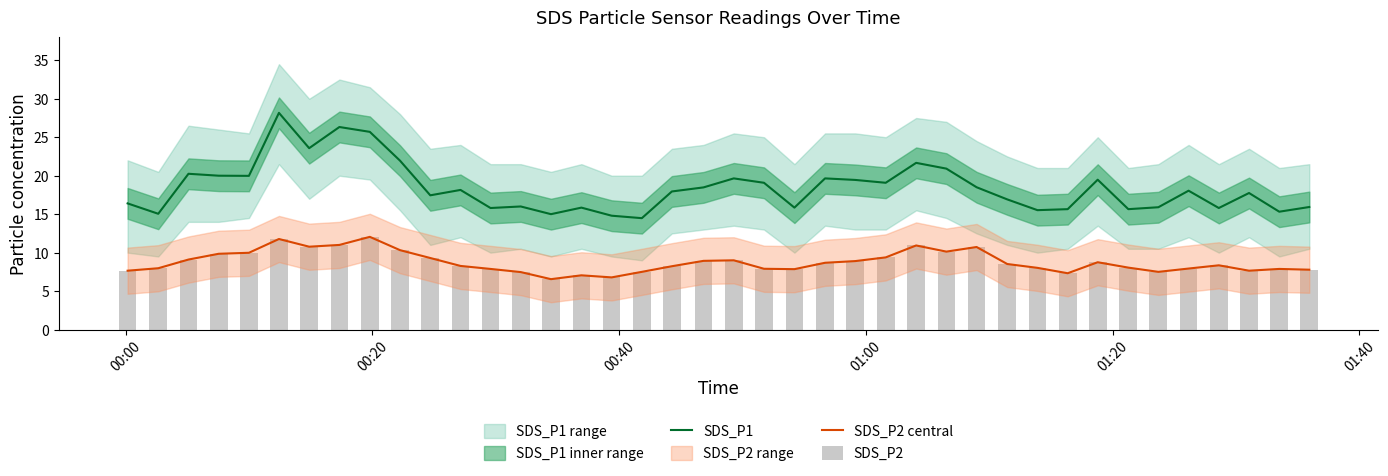

What is the difference between the second highest and minimum values in the SDS_P1 series?

11.8